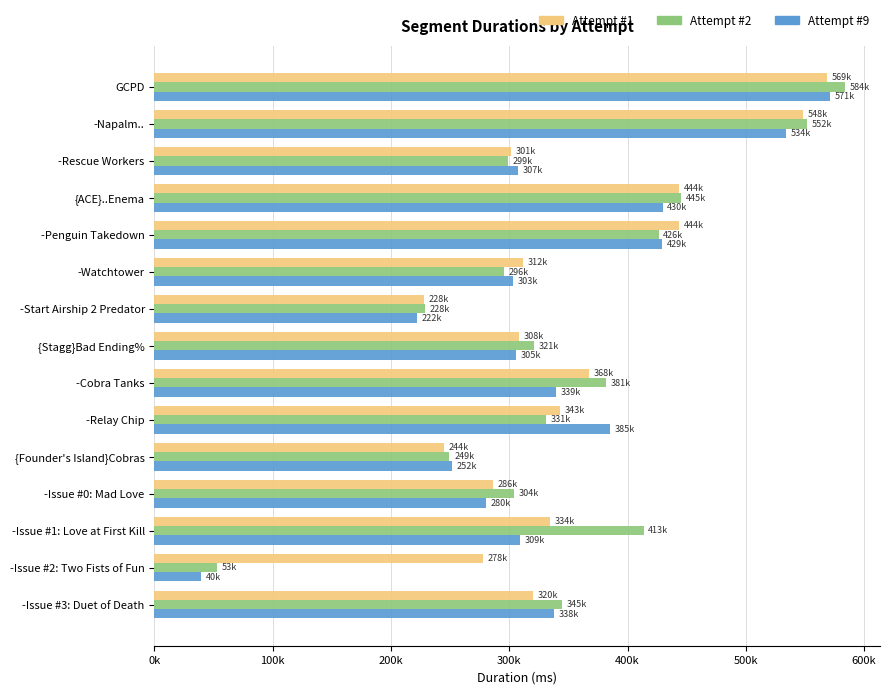

What are all the series names shown in the legend?

Attempt #1, Attempt #2, Attempt #9